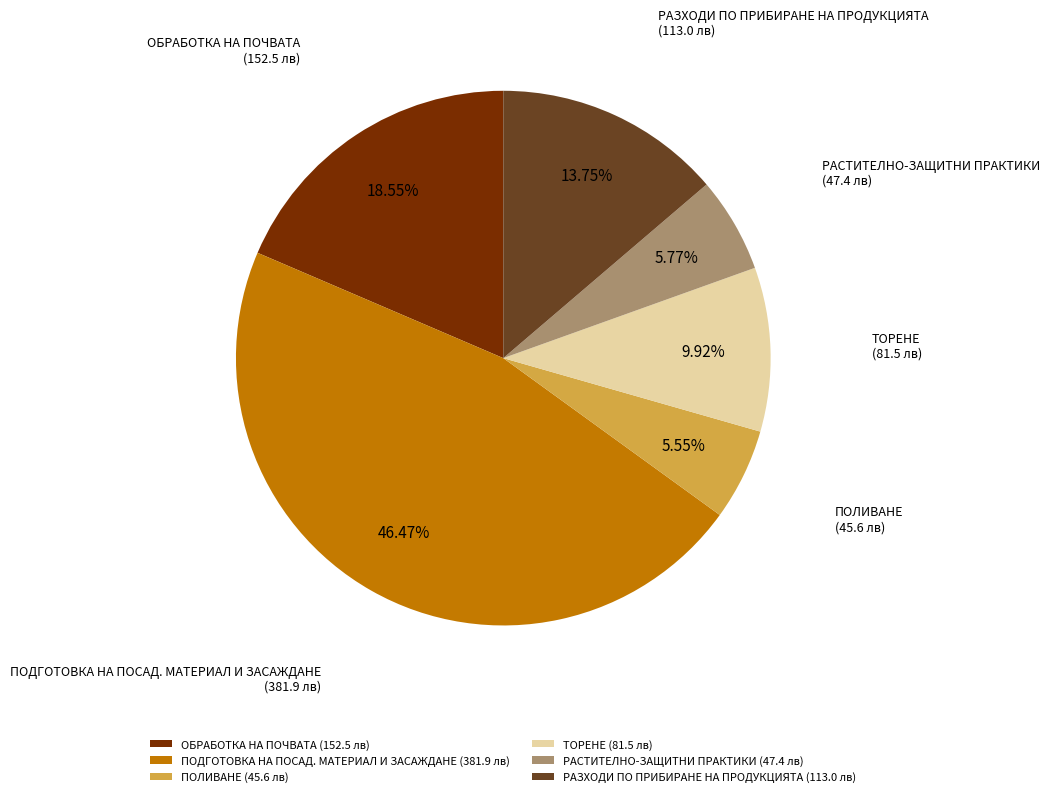

Which has a higher value, ПОДГОТОВКА НА ПОСАД. МАТЕРИАЛ И ЗАСАЖДАНЕ or ТОРЕНЕ?

ПОДГОТОВКА НА ПОСАД. МАТЕРИАЛ И ЗАСАЖДАНЕ